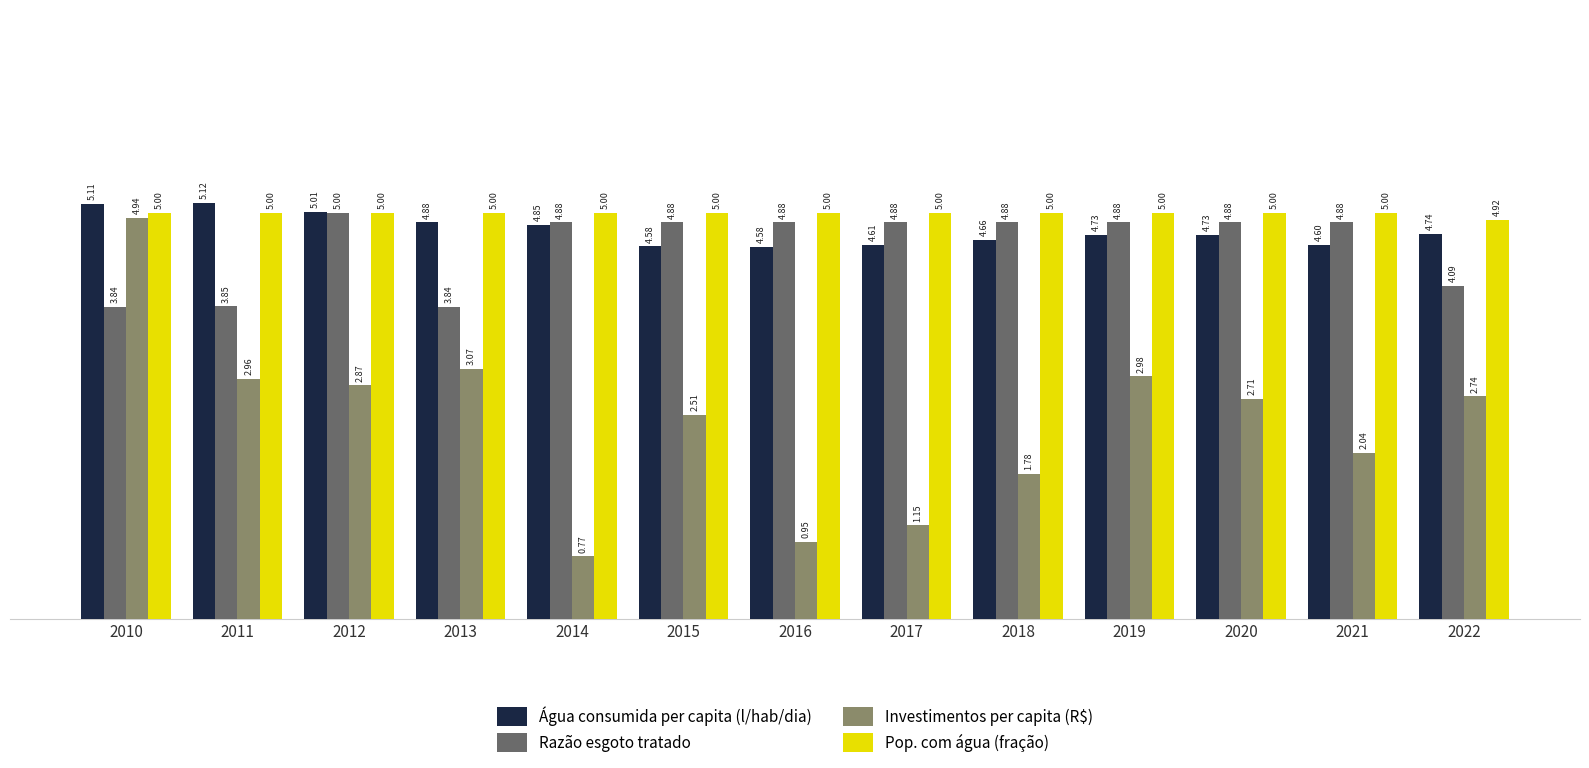

How many bars are there in total?

52